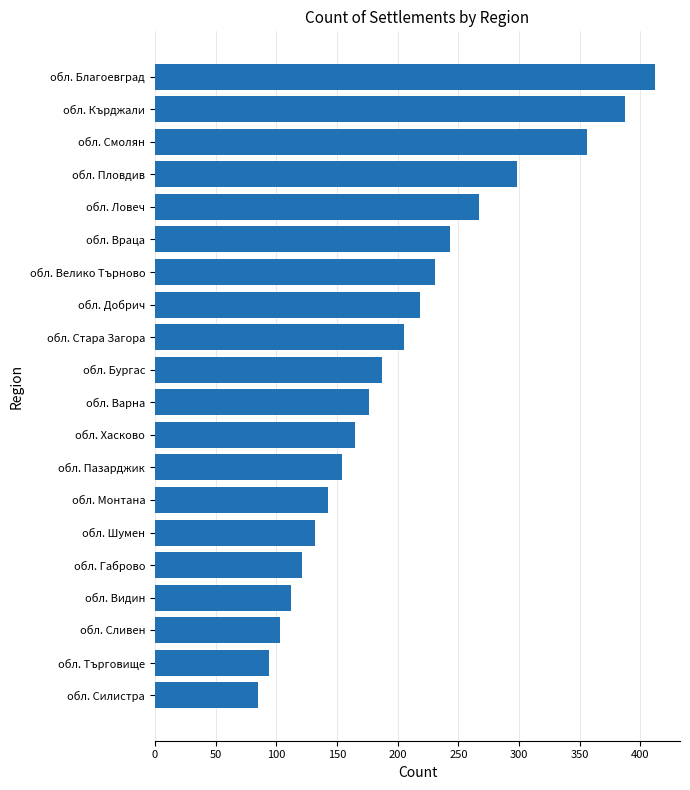

What is the sum of all values?

4089